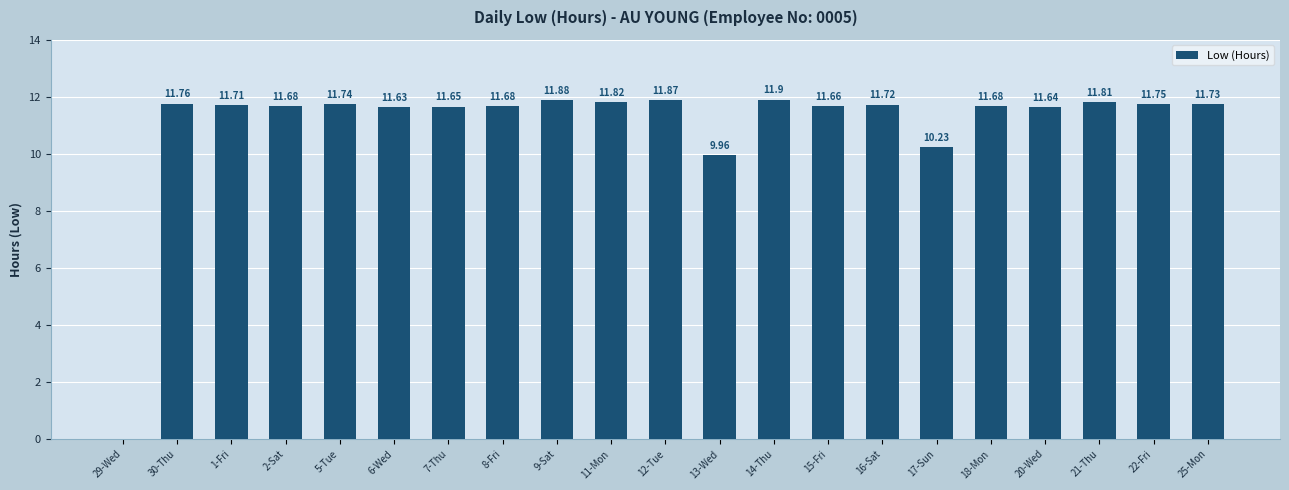

What is the sum of the values at 30-Thu and 2-Sat?

23.4